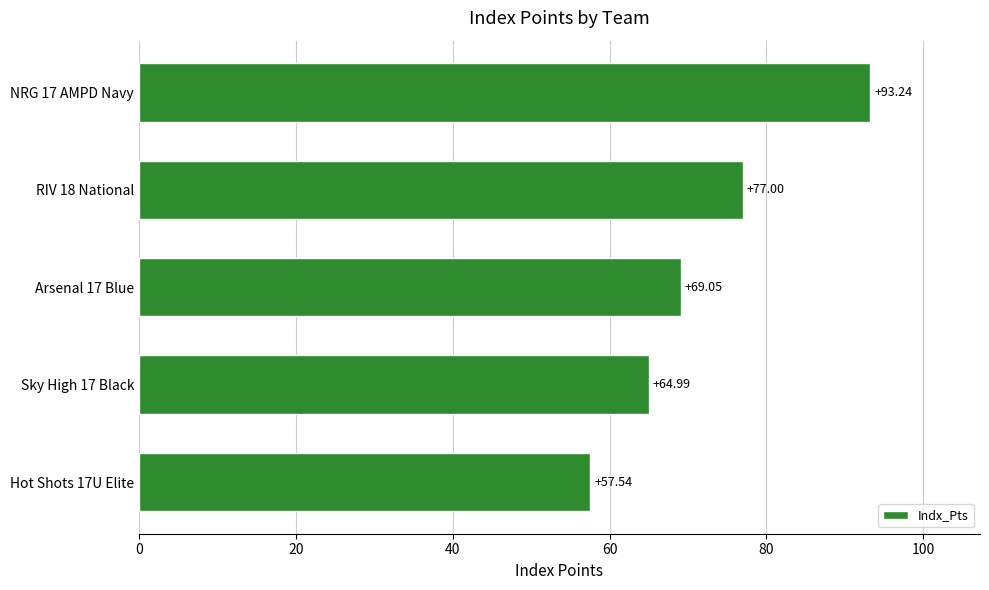

What is the change in value from Hot Shots 17U Elite to Arsenal 17 Blue?

+11.5